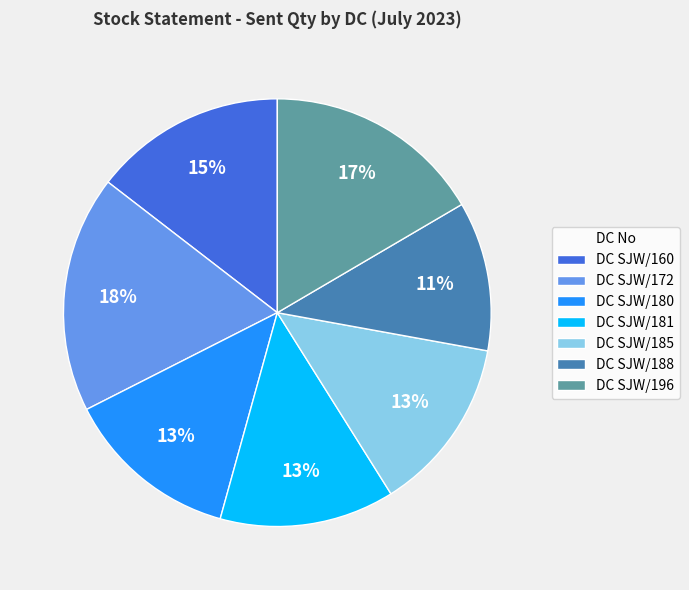

To the nearest percent, what portion does DC SJW/160 represent?

15%